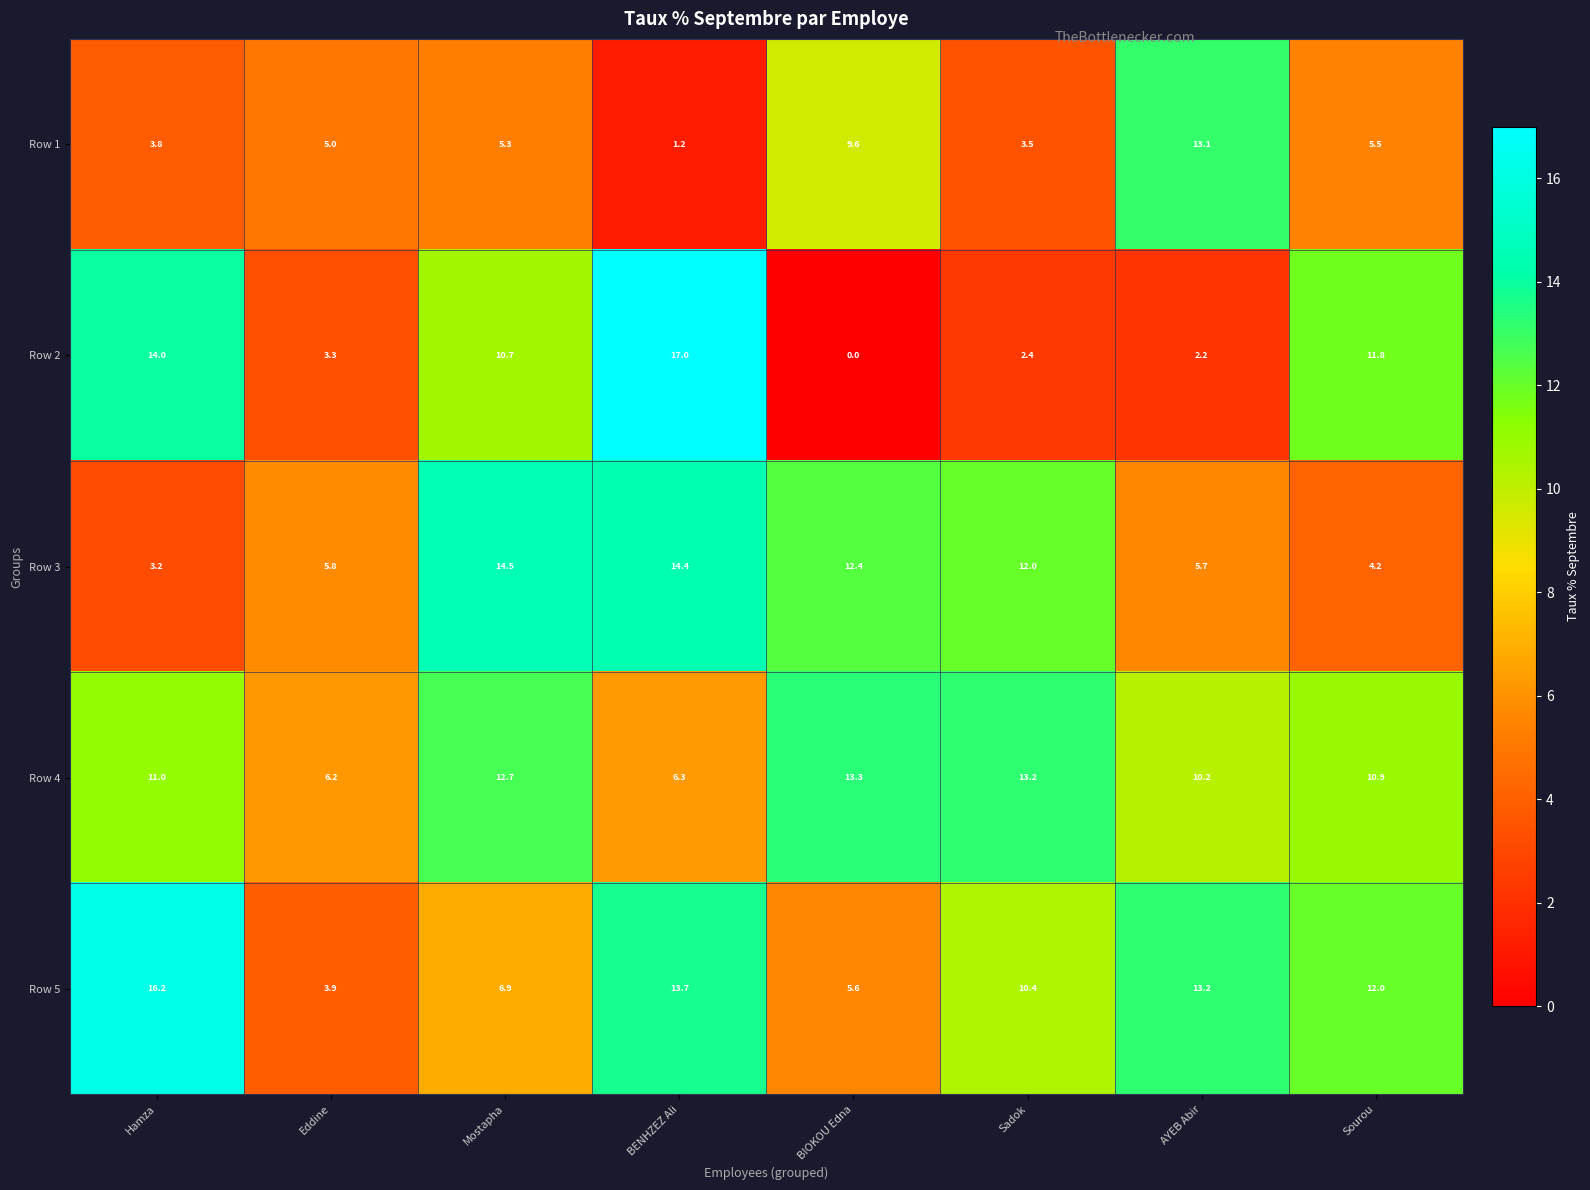

Is it true that Row 4 equals 10.9 at Sourou?

True